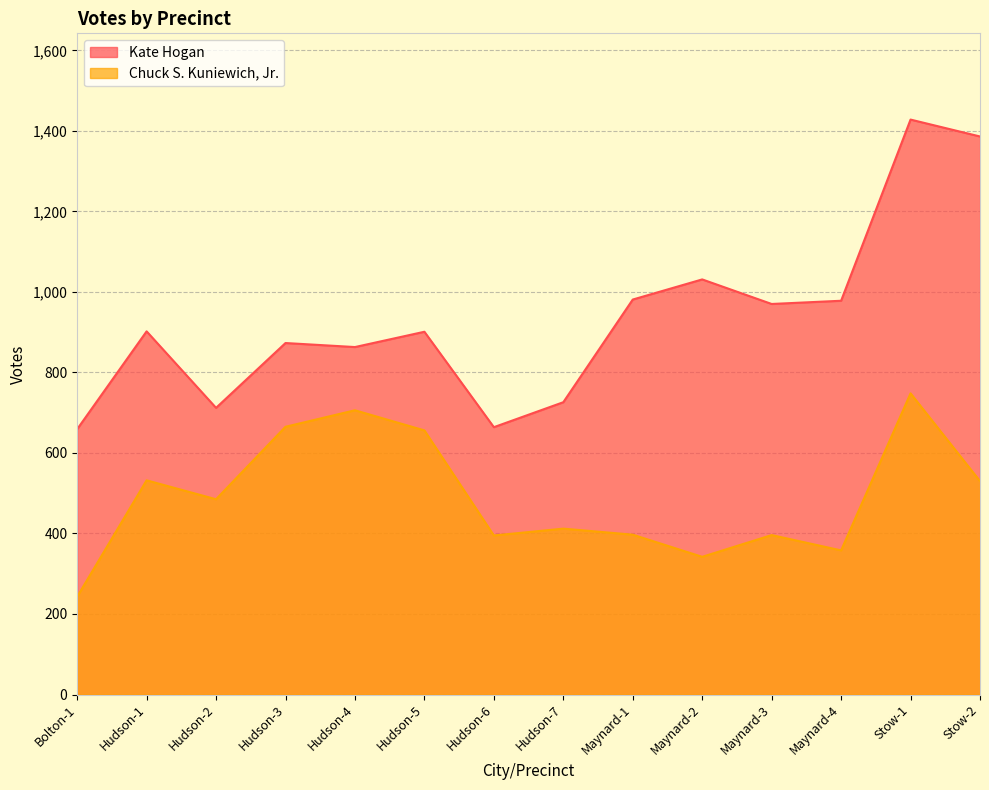

Is the value of Kate Hogan at Hudson-3 greater than the value of Chuck S. Kuniewich, Jr. at Stow-1?

Yes